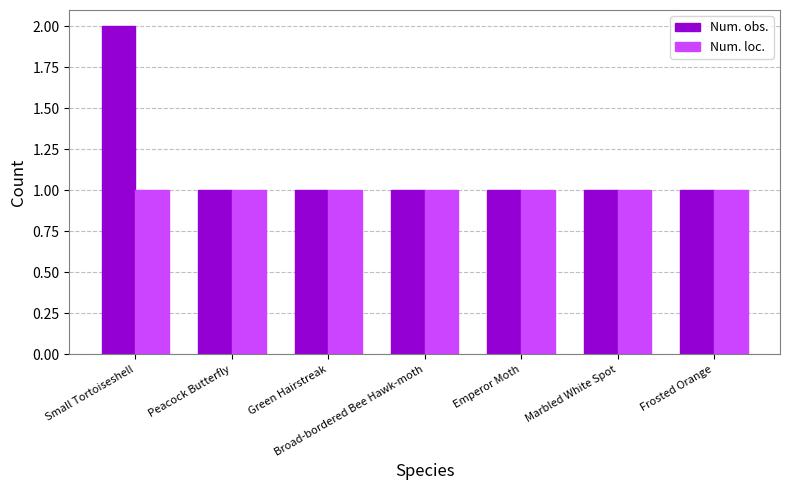

Reading right to left, transcribe all the data shown in this chart.

Num. obs.: 1	1	1	1	1	1	2
Num. loc.: 1	1	1	1	1	1	1